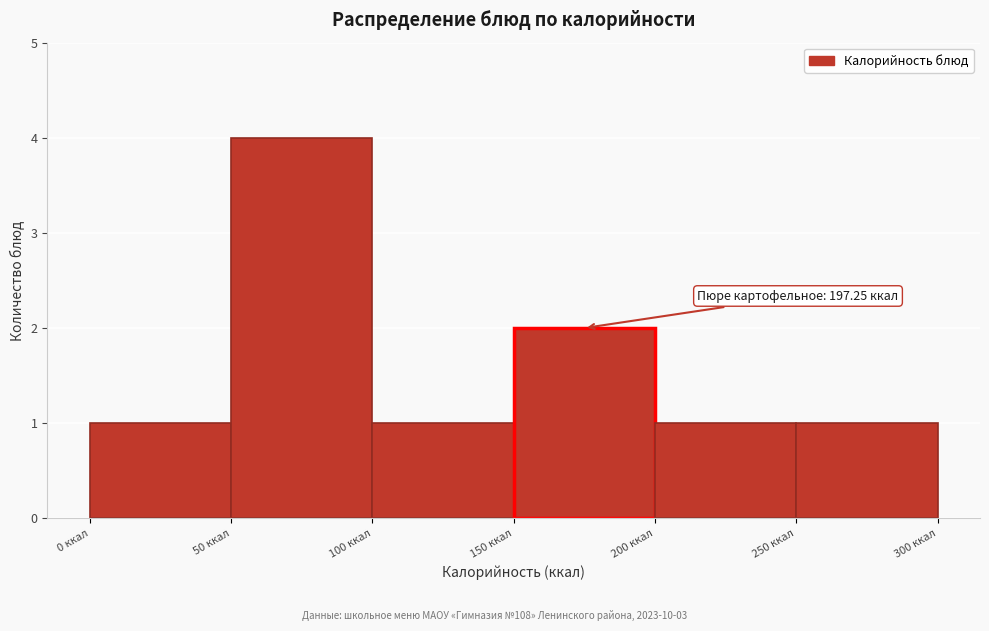

Which range on the x-axis has the tallest bar?

50 to 100